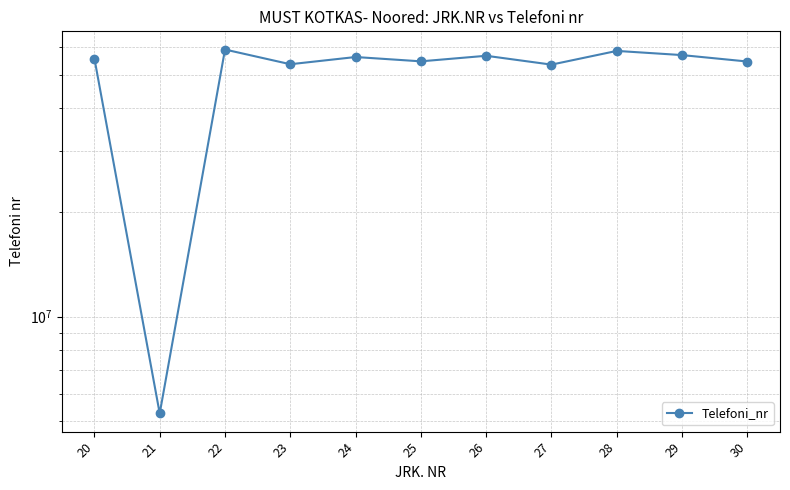

Reading left to right, what are all the values shown in this chart?

55644985	5255194	59087589	53583675	56217030	54624726	56682097	53444165	58547704	56943180	54558308